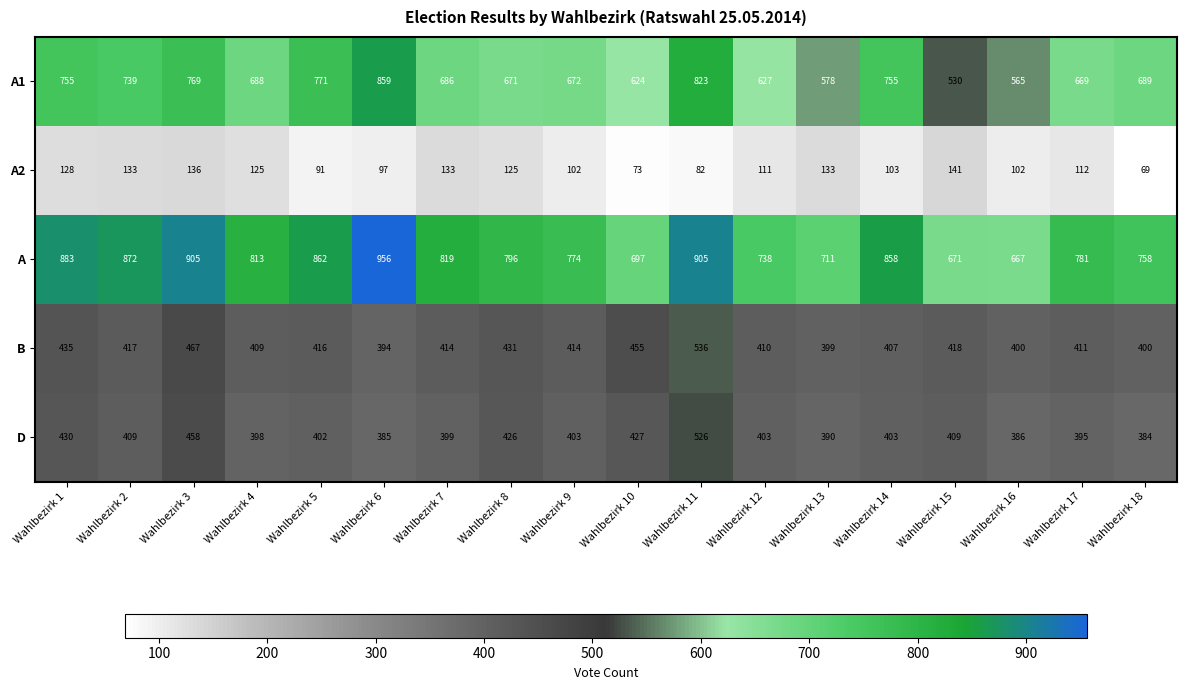

List the series in order of their peak value, highest first.

A, A1, B, D, A2